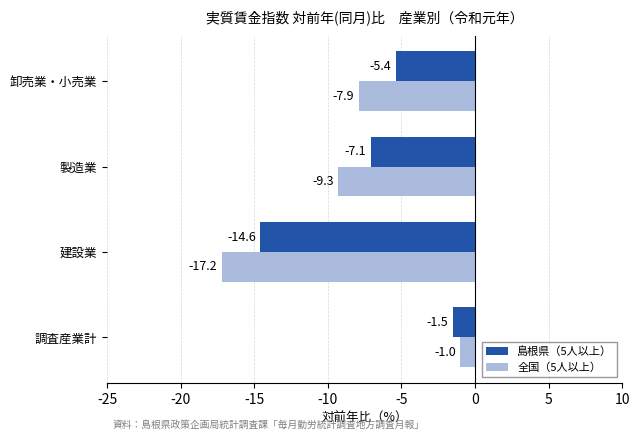

Which label corresponds to the smallest value in the chart?

建設業